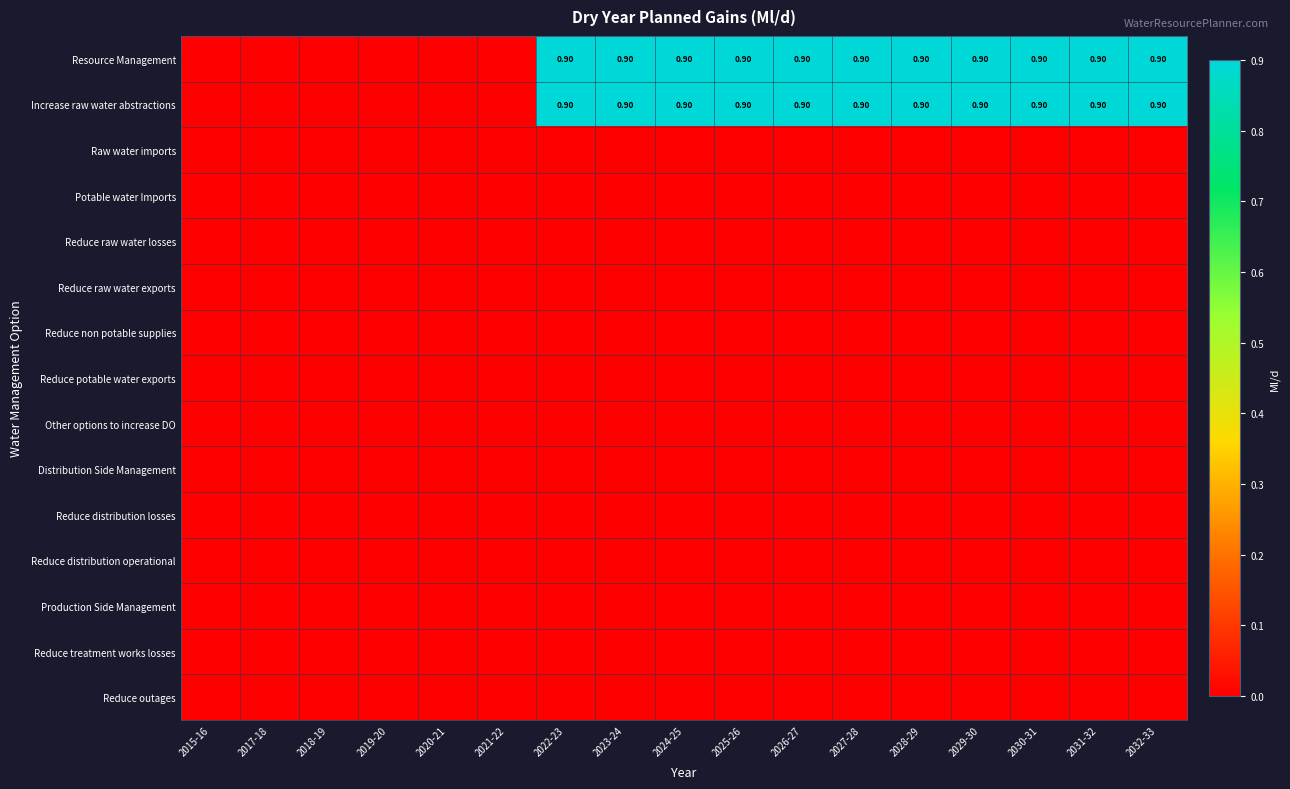

At which label does Raw water imports reach its peak?

2015-16